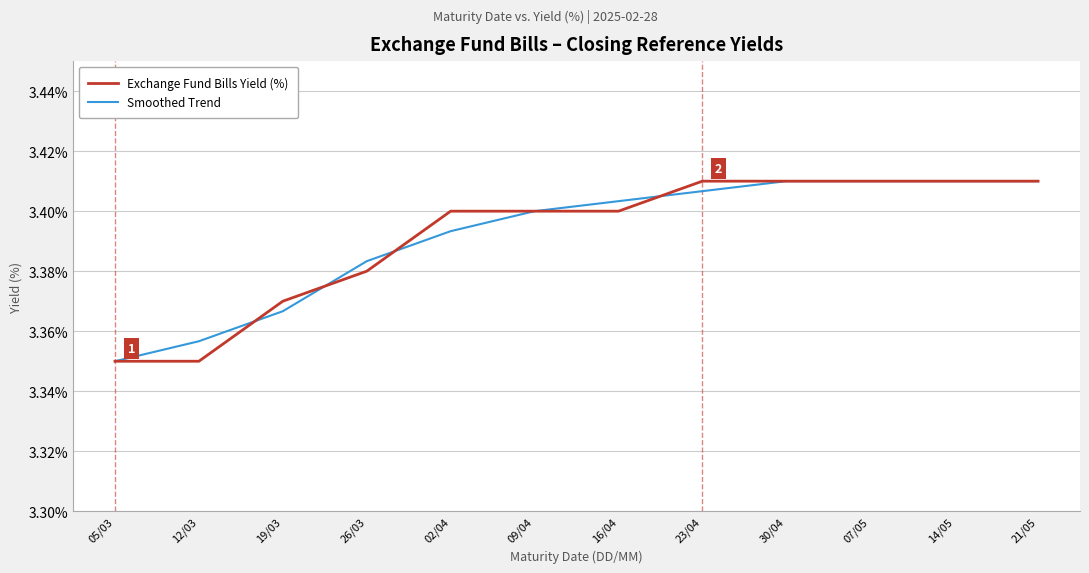

What position from the left is 12/03?

2